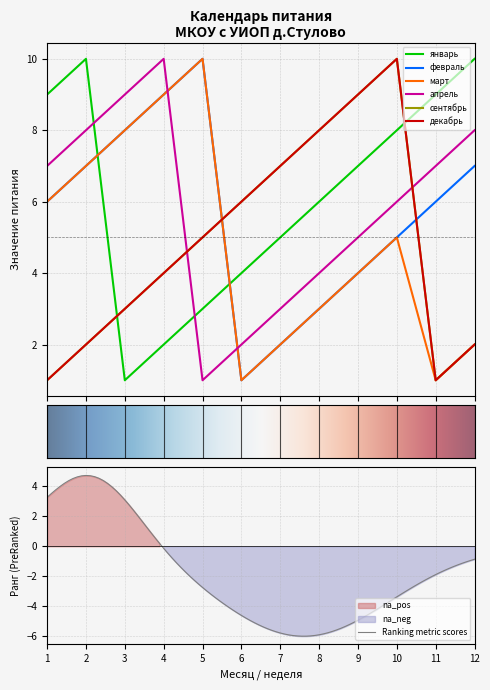

The февраль series shows 3 at 7. True or false?

False